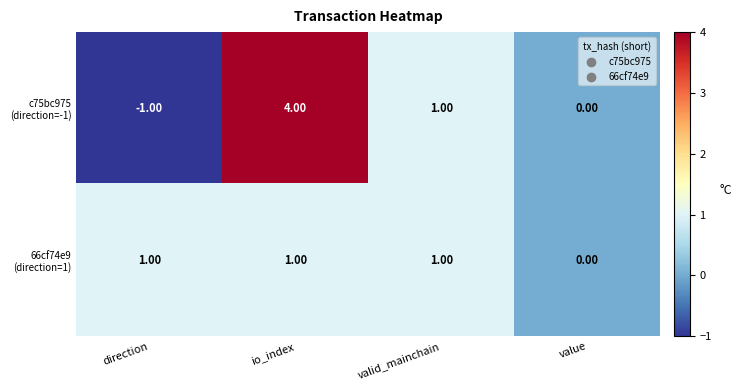

At which category does the chart reach its minimum across all series?

direction